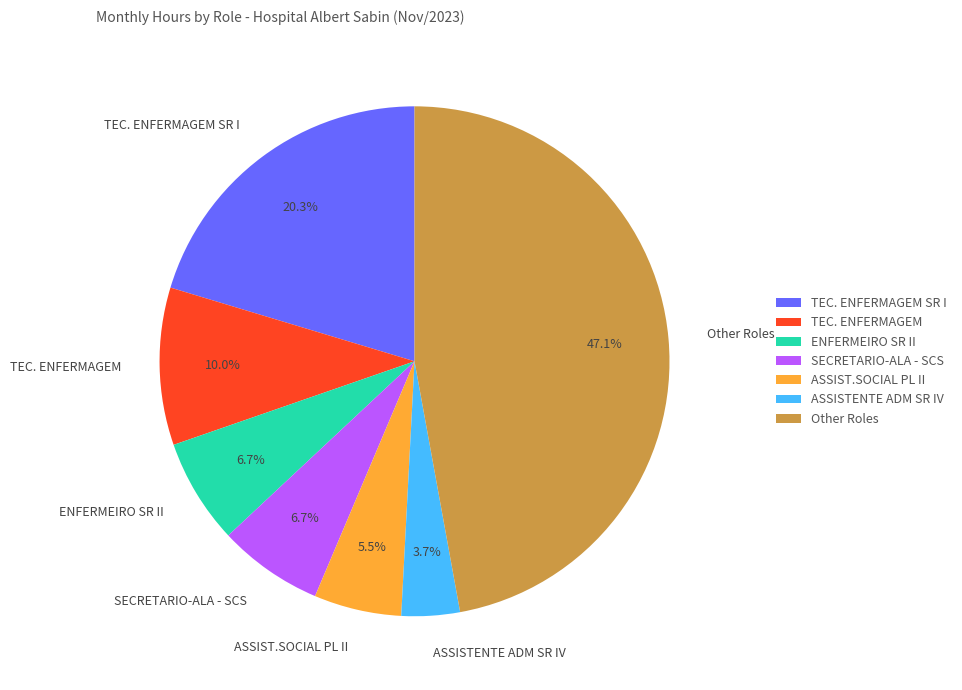

Is it true that TEC. ENFERMAGEM SR I is 1% of the pie?

False